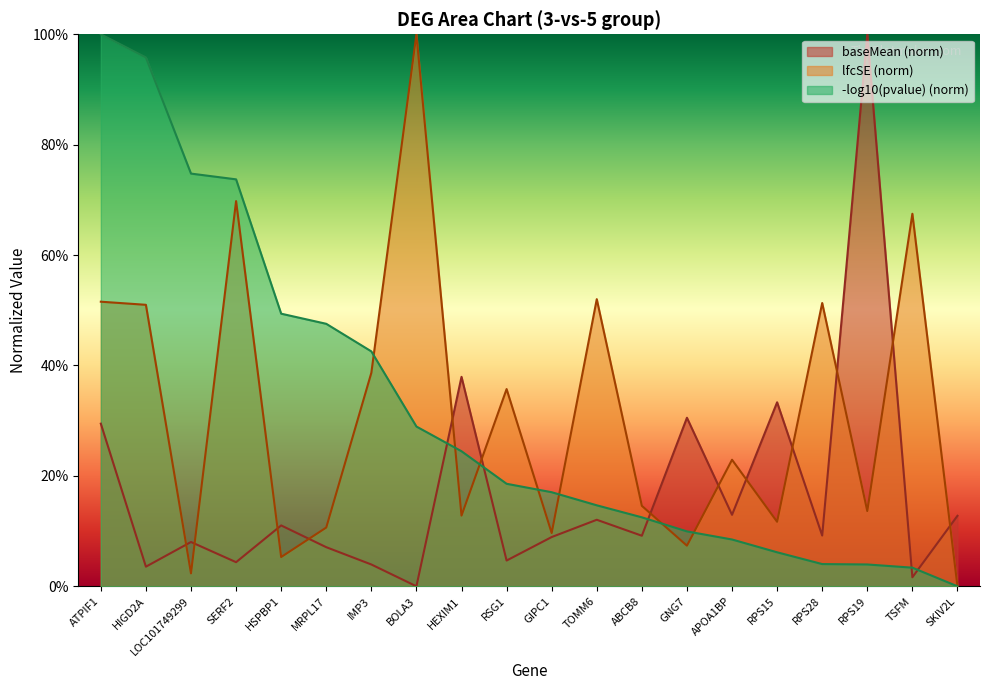

Is it true that baseMean equals 0.1 at MRPL17?

True